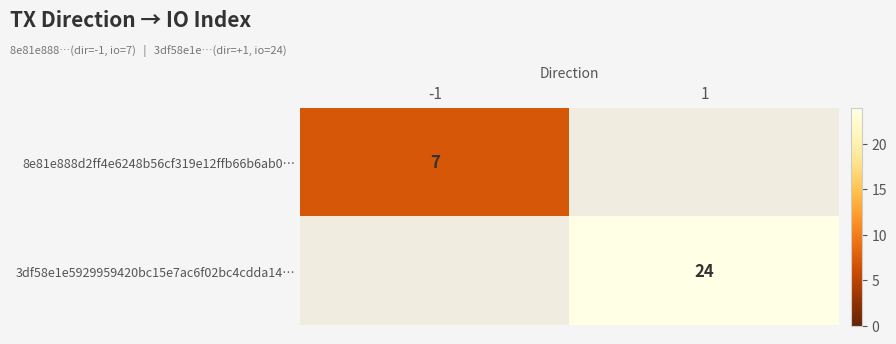

Is it true that 8e81e888d2ff4e6248b56cf319e12ffb66b6ab0… equals 7 at -1?

True